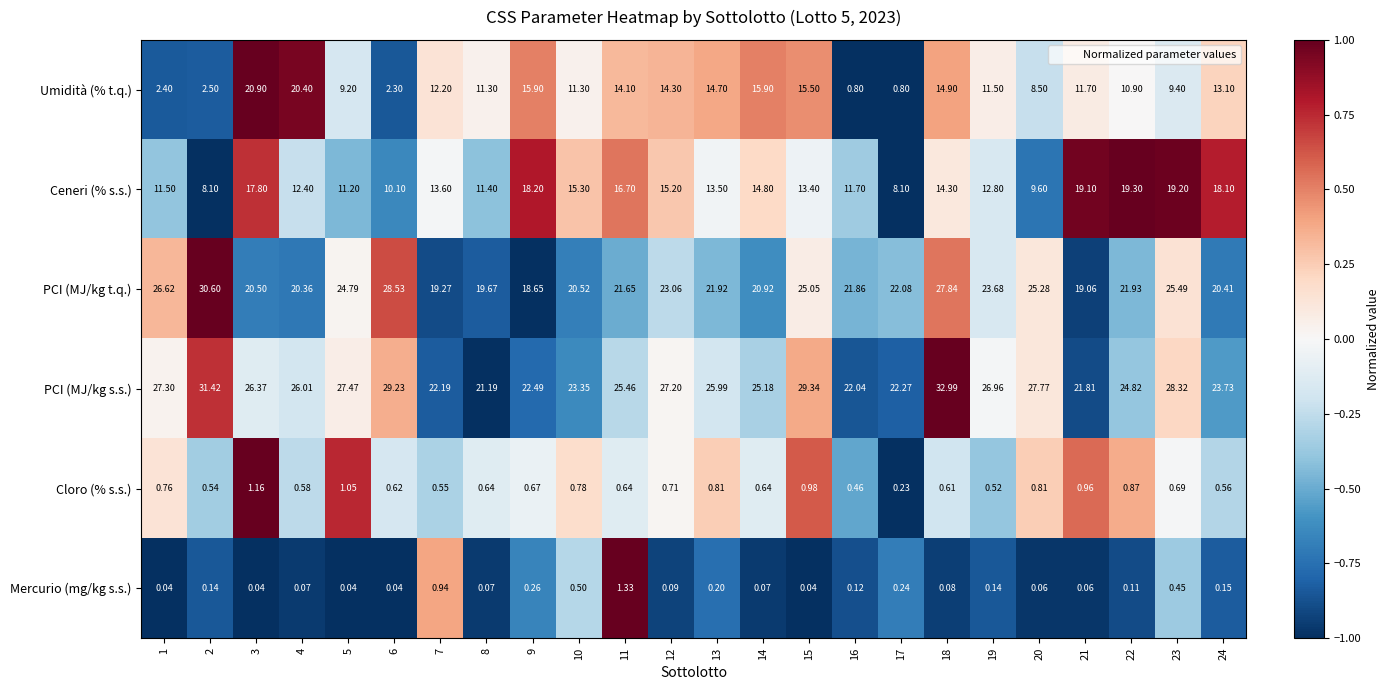

Which series has the widest spread of values?

Umidità (% t.q.)